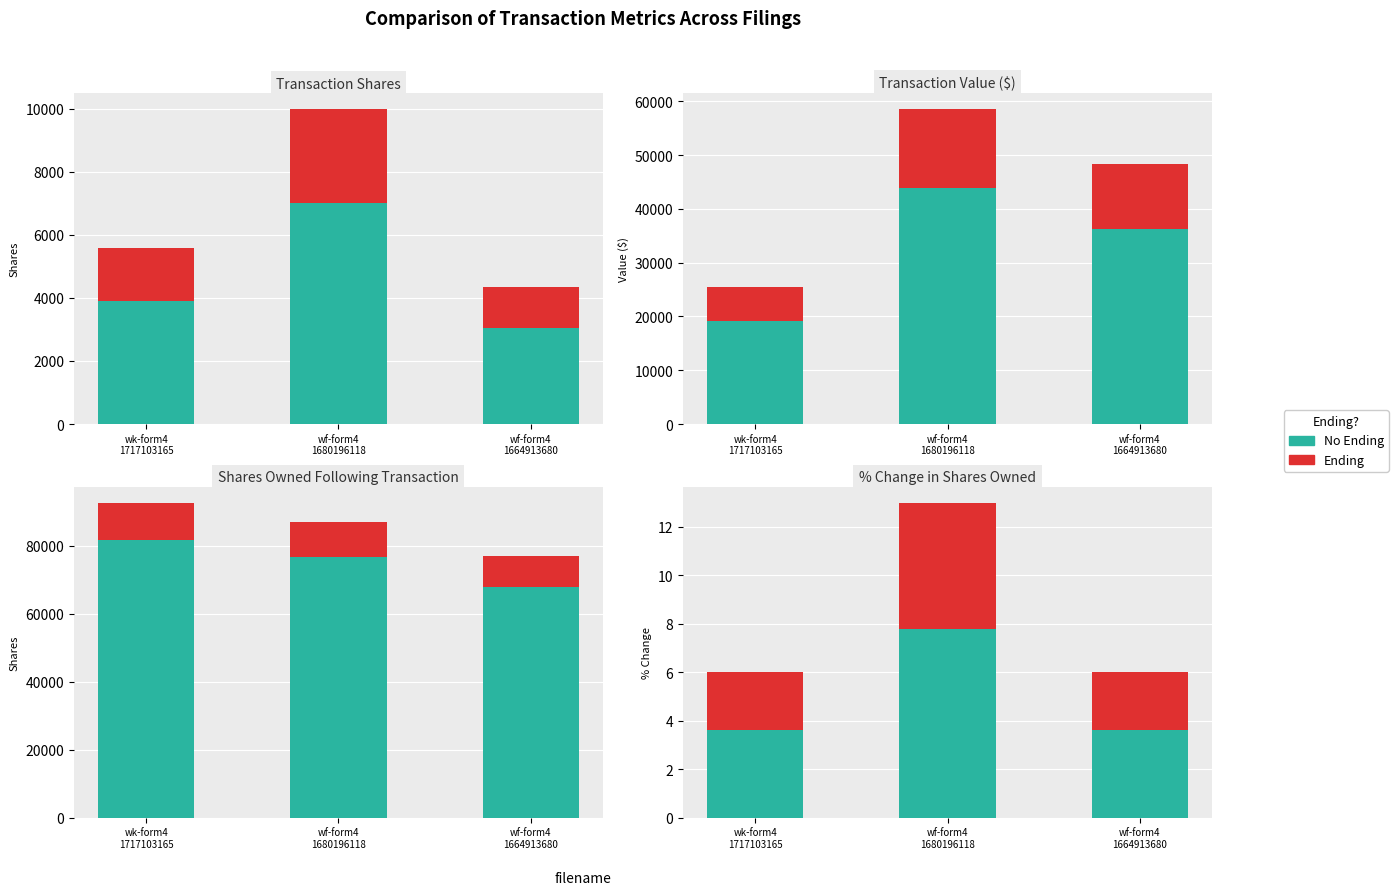

What is the label of the 1st bar from the left?

wk-form4
1717103165